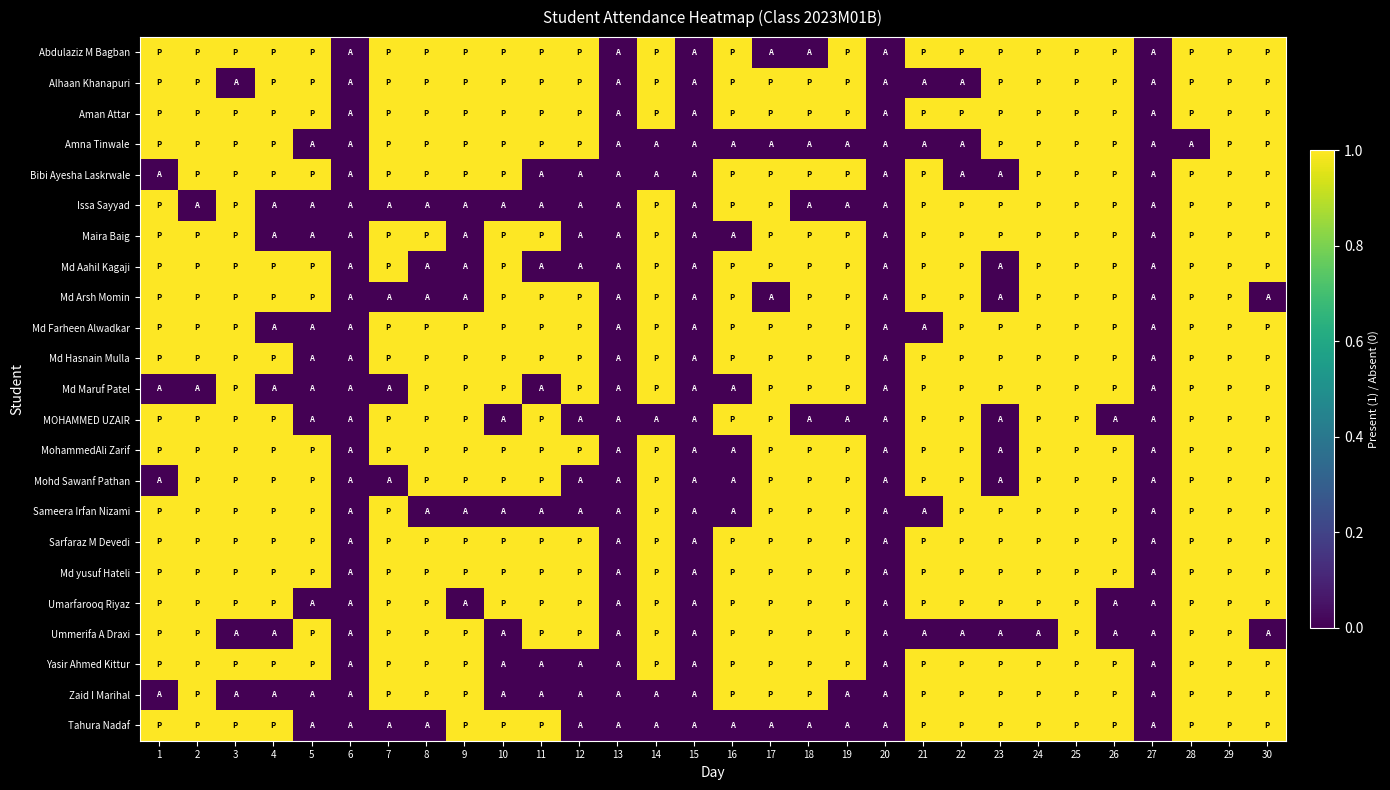

Which label corresponds to the largest value in the chart?

1